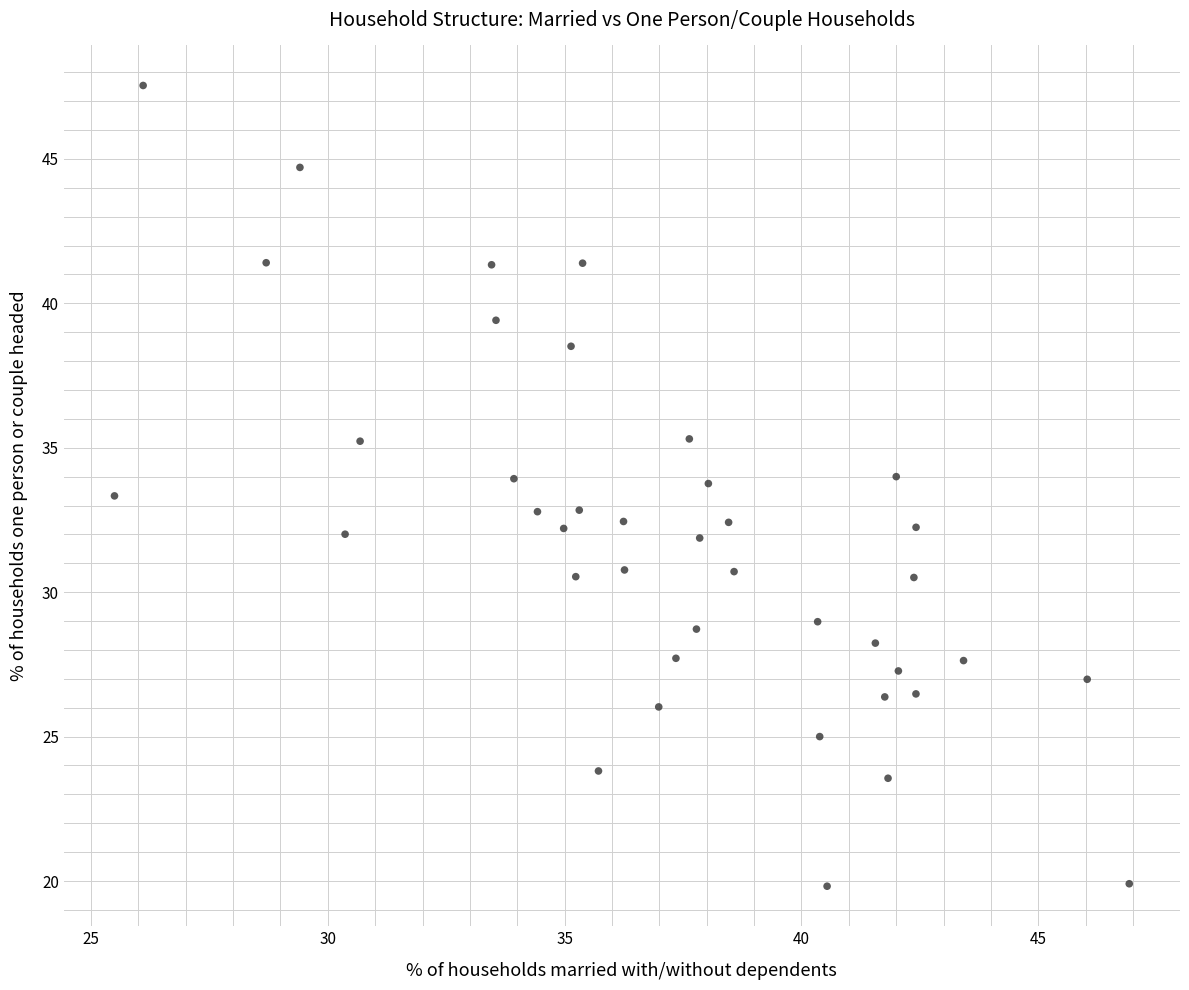

What is the range of Y values (max minus min)?

27.7